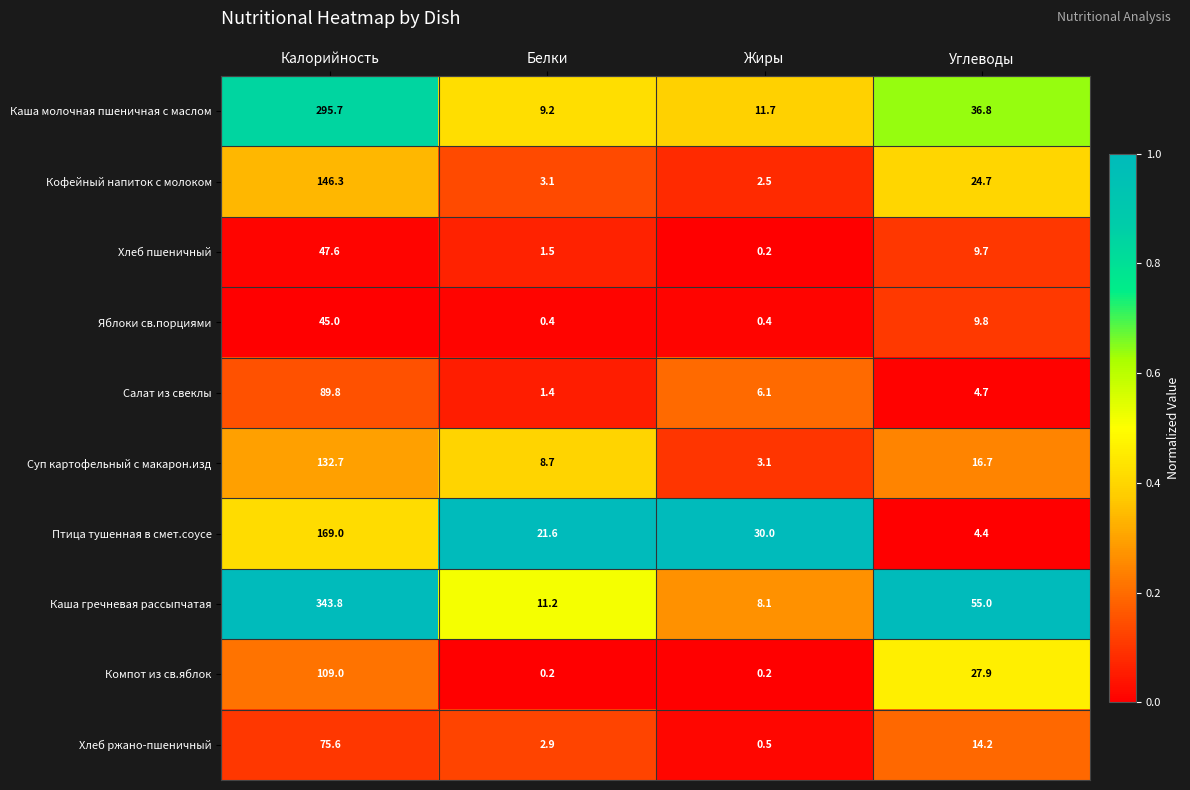

List the labels in order of Птица тушенная в смет.соусе value, largest first.

Калорийность, Жиры, Белки, Углеводы